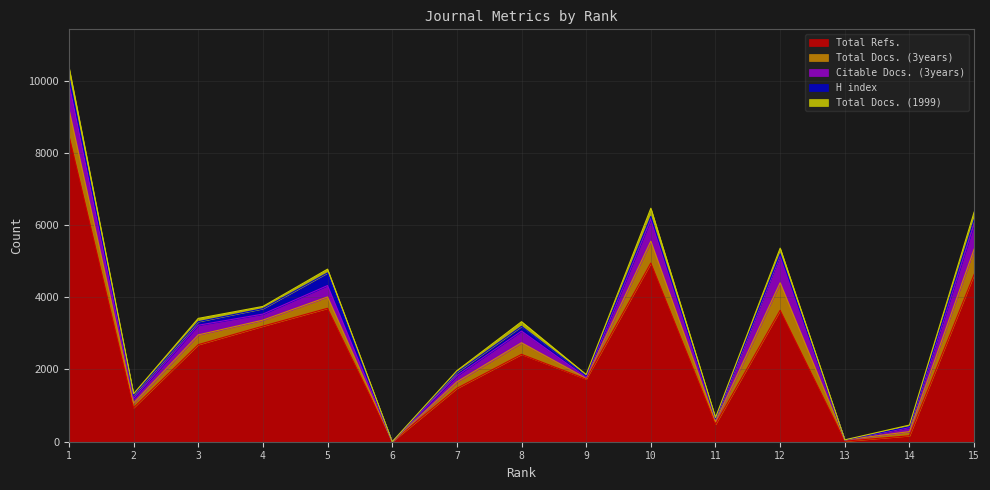

Which series has the largest total across all categories?

Total Refs.